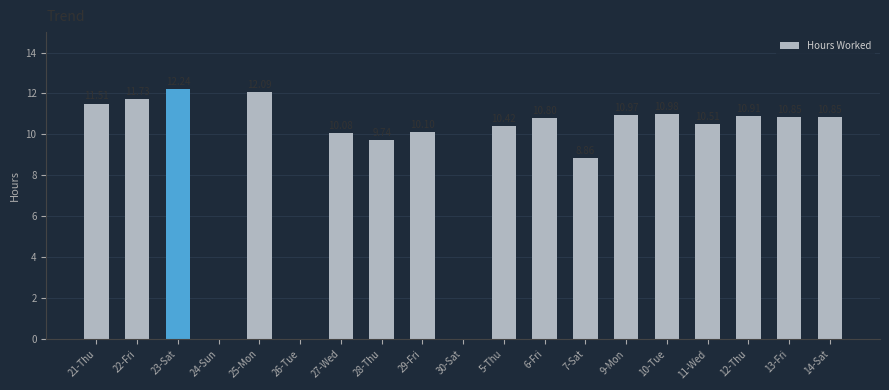

Between 30-Sat and 5-Thu, which is larger?

5-Thu